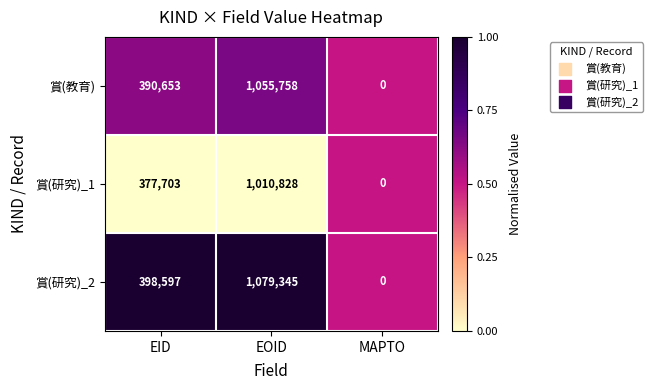

Which label corresponds to the smallest value in the chart?

MAPTO